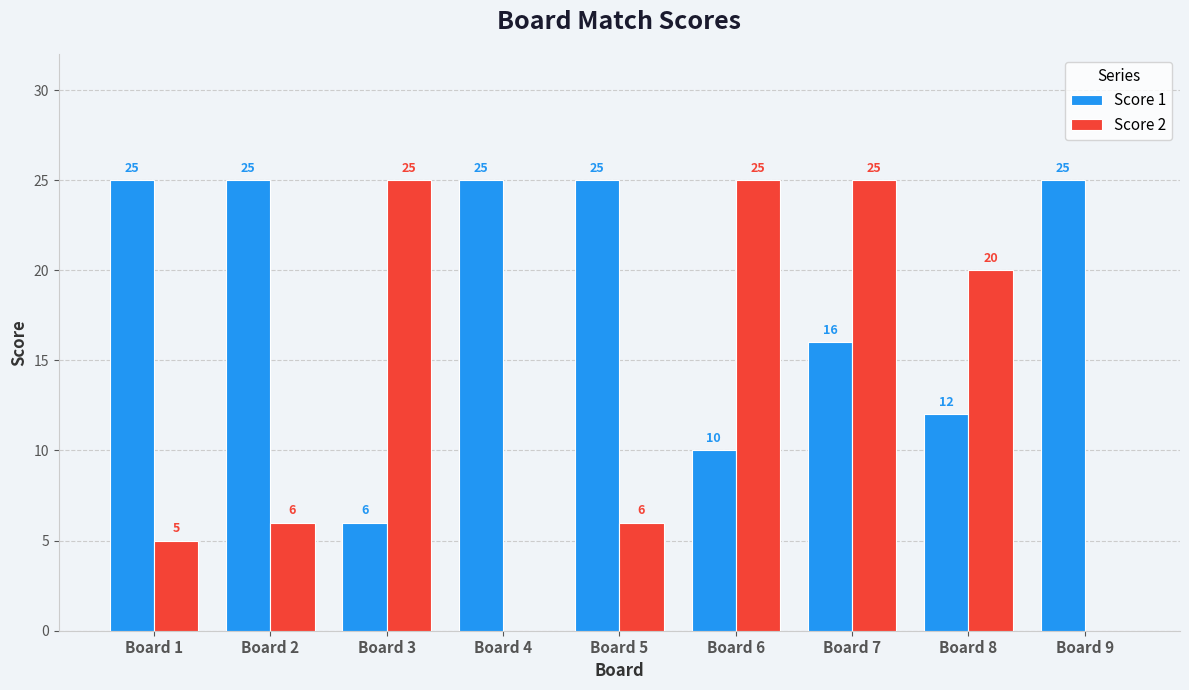

What is the sum of the Score 2 values at Board 3 and Board 8?

45